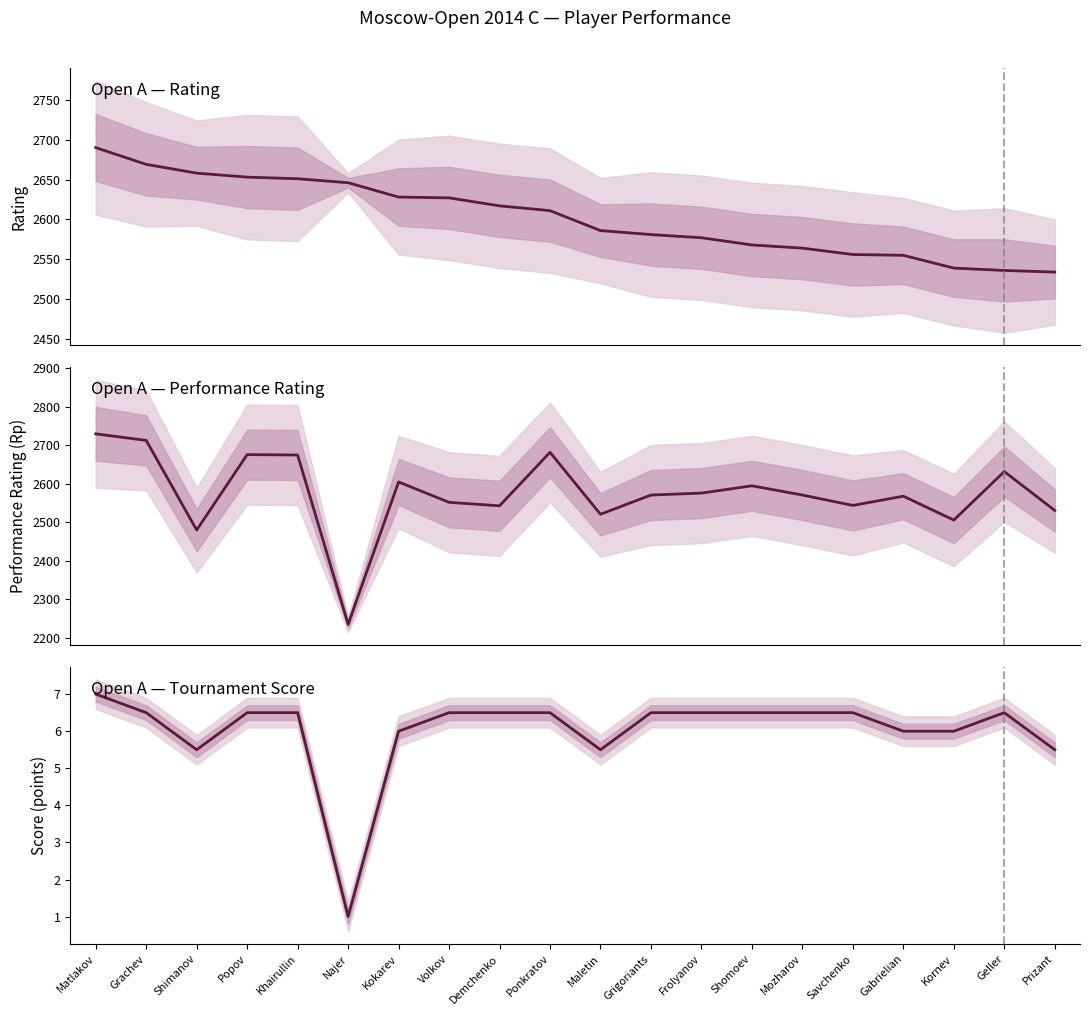

Reading left to right, transcribe all the data shown in this chart.

Rating: Matlakov=2690.0	Grachev=2669.0	Shimanov=2658.0	Popov=2653.0	Khairullin=2651.0	Najer=2646.0	Kokarev=2628.0	Volkov=2627.0	Demchenko=2617.0	Ponkratov=2611.0	Maletin=2586.0	Grigoriants=2581.0	Frolyanov=2577.0	Shomoev=2568.0	Mozharov=2564.0	Savchenko=2556.0	Gabrielian=2555.0	Kornev=2539.0	Geller=2536.0	Prizant=2534.0
Rp (Performance Rating): Matlakov=2730.0	Grachev=2713.0	Shimanov=2480.0	Popov=2676.0	Khairullin=2675.0	Najer=2235.0	Kokarev=2605.0	Volkov=2552.0	Demchenko=2543.0	Ponkratov=2682.0	Maletin=2521.0	Grigoriants=2571.0	Frolyanov=2576.0	Shomoev=2595.0	Mozharov=2571.0	Savchenko=2544.0	Gabrielian=2568.0	Kornev=2506.0	Geller=2632.0	Prizant=2531.0
Score (points): Matlakov=7.0	Grachev=6.5	Shimanov=5.5	Popov=6.5	Khairullin=6.5	Najer=1.0	Kokarev=6.0	Volkov=6.5	Demchenko=6.5	Ponkratov=6.5	Maletin=5.5	Grigoriants=6.5	Frolyanov=6.5	Shomoev=6.5	Mozharov=6.5	Savchenko=6.5	Gabrielian=6.0	Kornev=6.0	Geller=6.5	Prizant=5.5